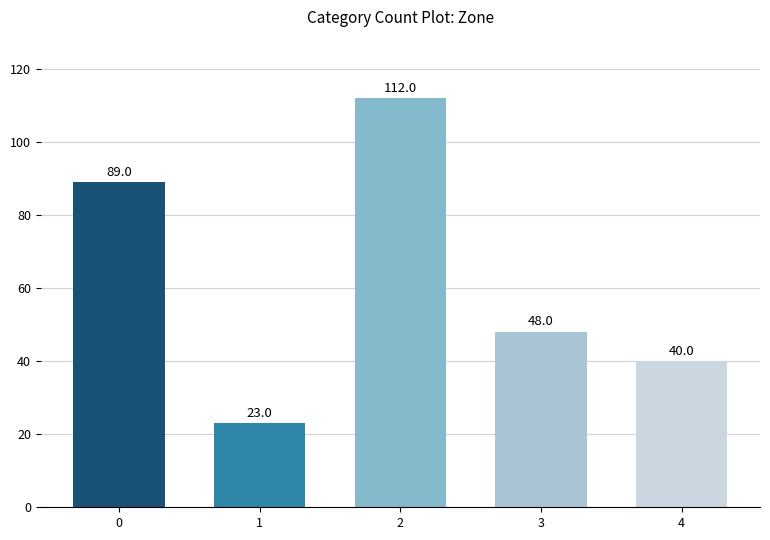

Rank the categories by value from lowest to highest.

1, 4, 3, 0, 2